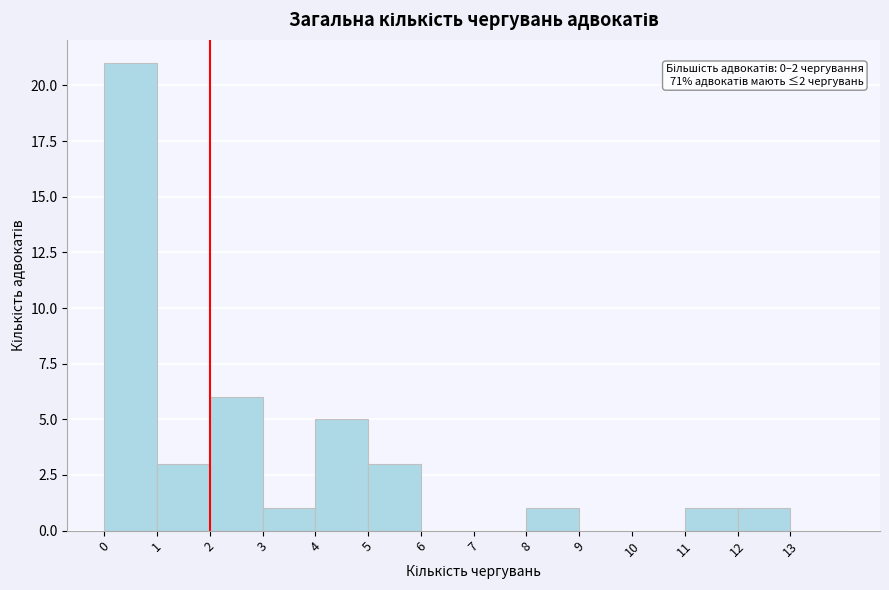

Over which range of the x-axis is the bar tallest?

0 to 1